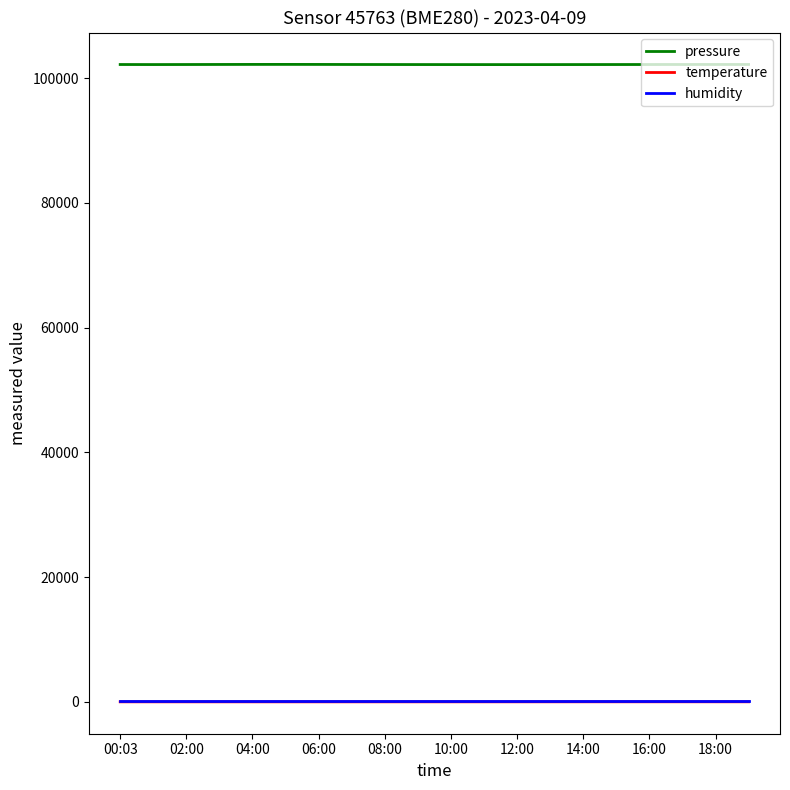

True or false: humidity and pressure cross at least once.

False